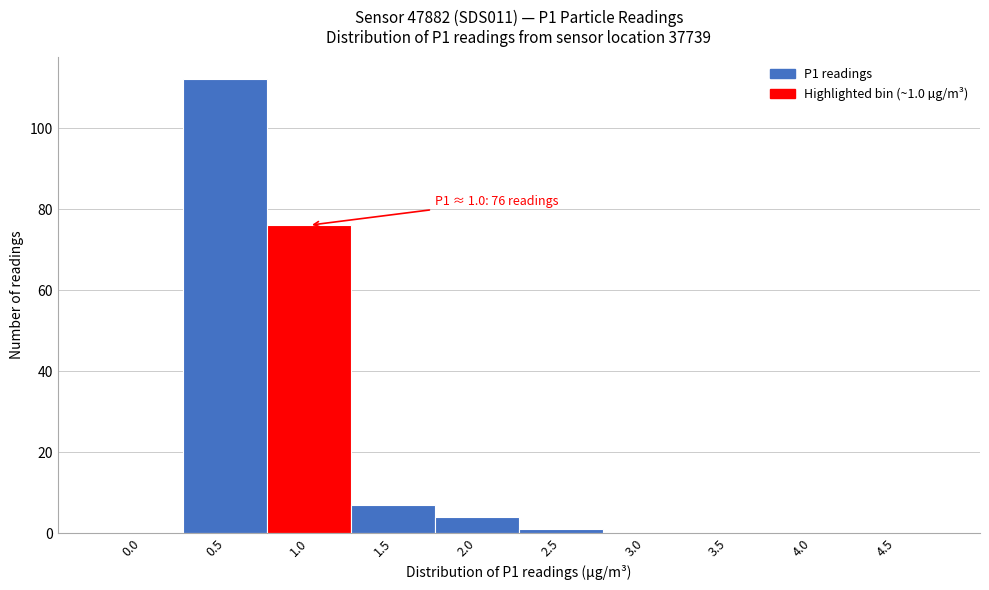

Reading left to right, transcribe all the data shown in this chart.

0.0=0	0.5=112	1.0=76	1.5=7	2.0=4	2.5=1	3.0=0	3.5=0	4.0=0	4.5=0